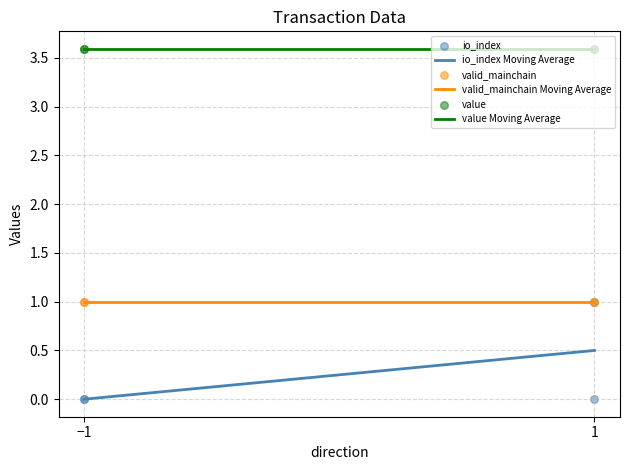

Which series contains the lowest Y value?

io_index